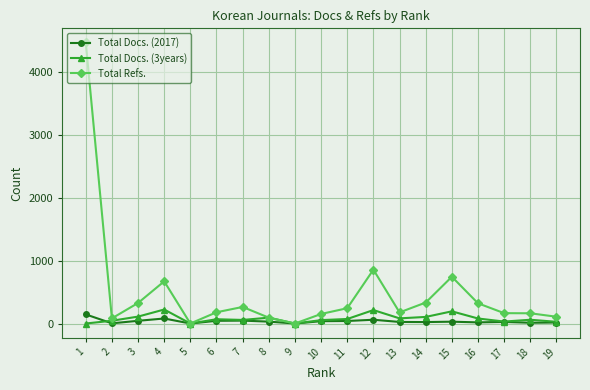

At which label does Total Docs. (3years) reach its peak?

4